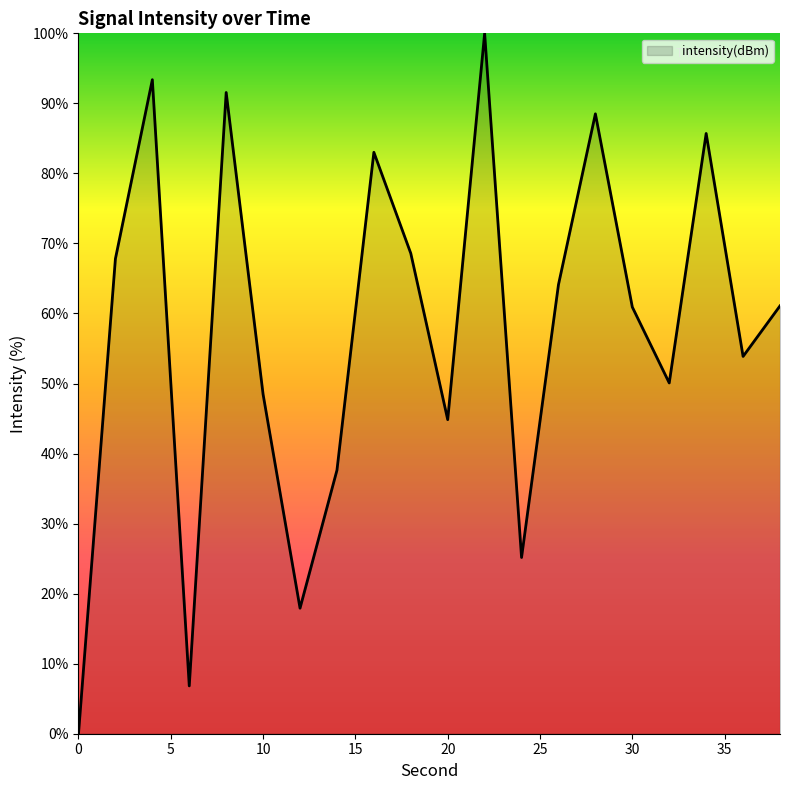

What is the difference between the maximum and minimum values?

100.0